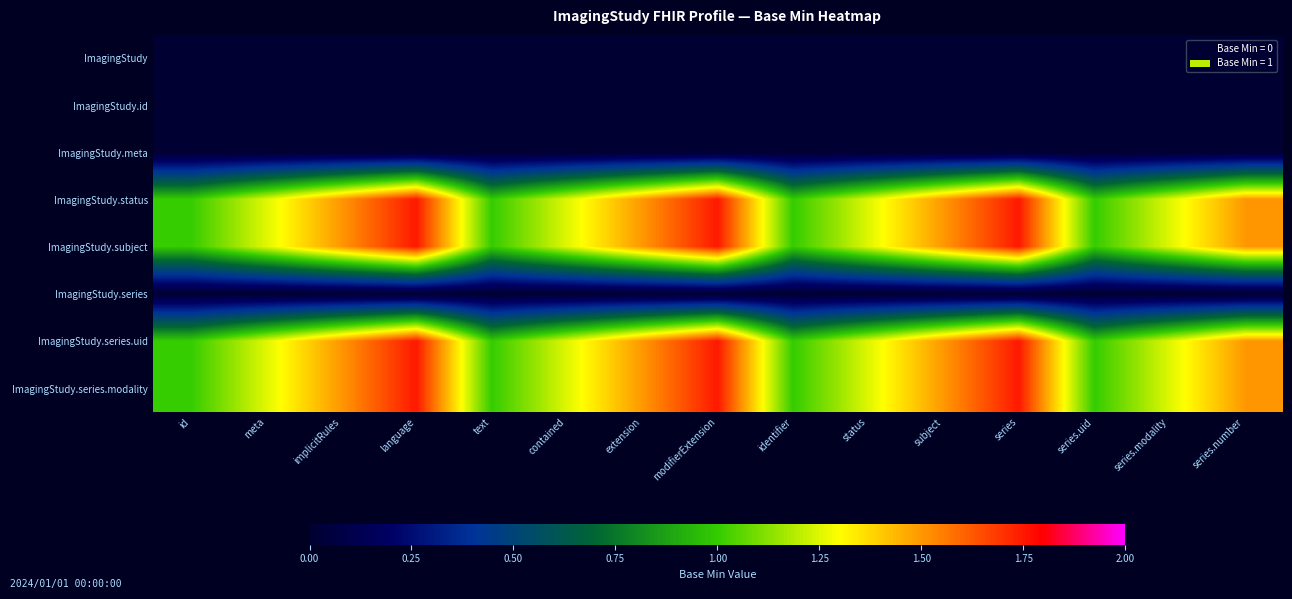

What is the total value across all series at series.modality?

5.0